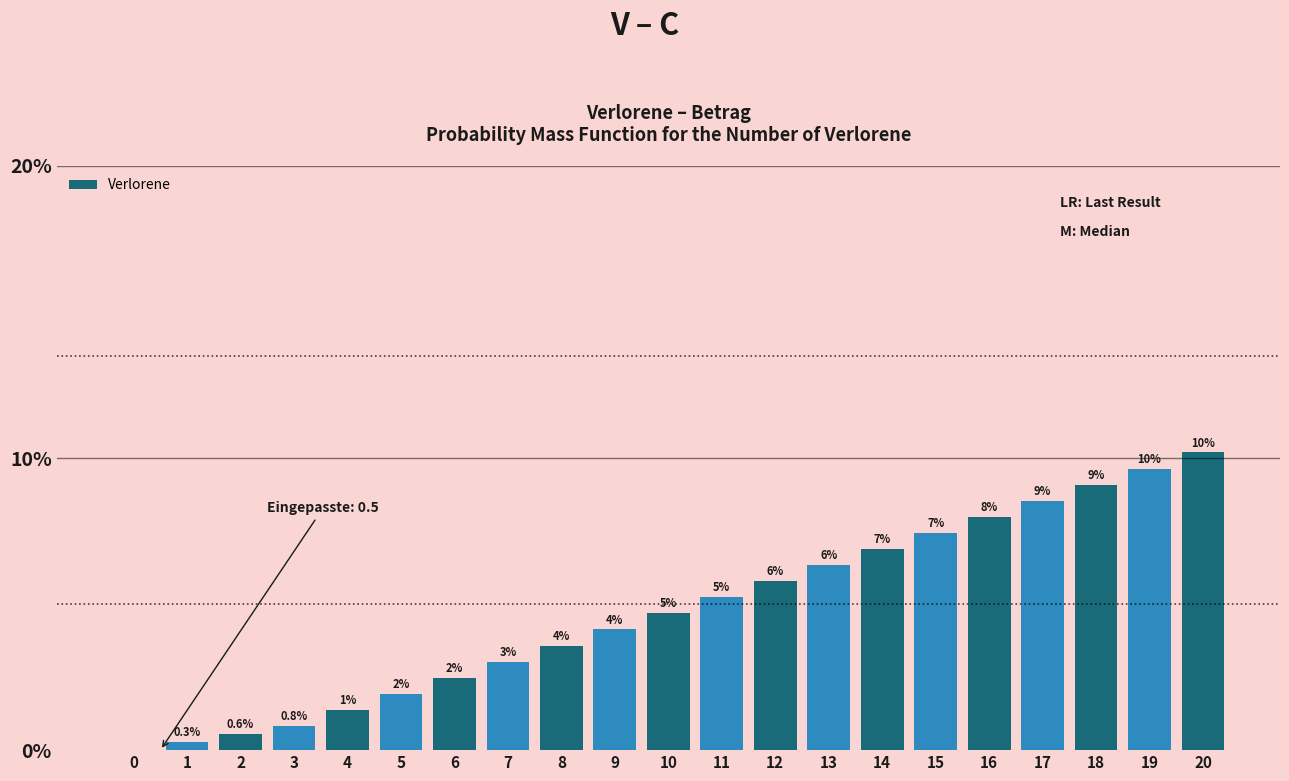

Are the bars horizontal?

No